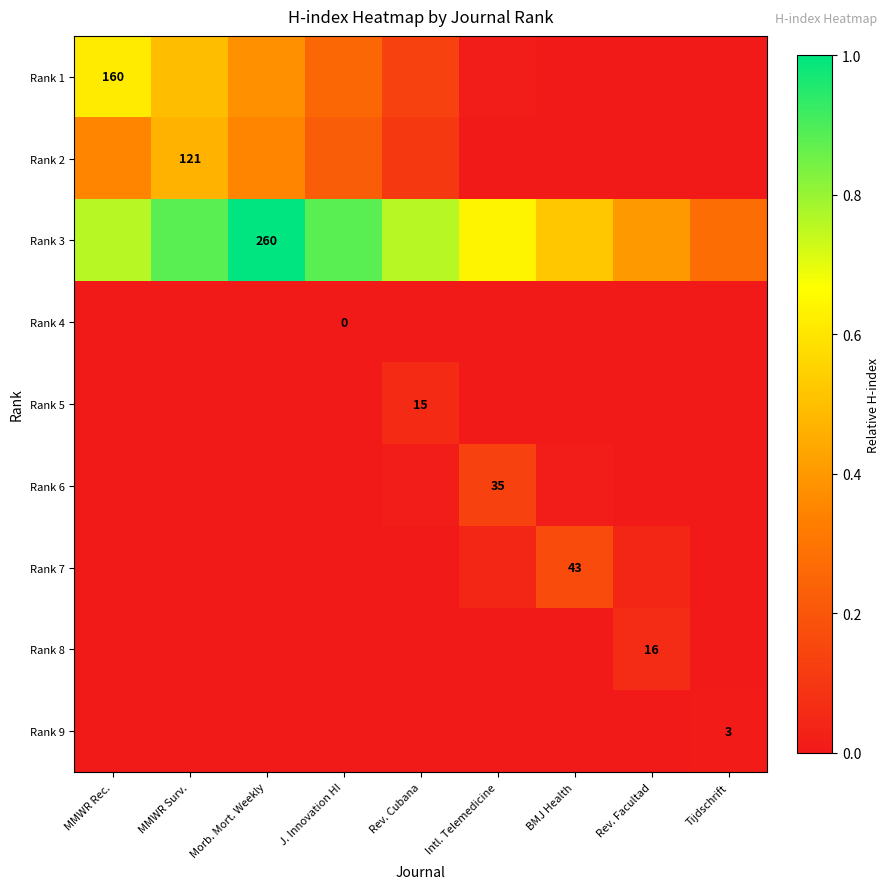

At which label is Rank 3 closest to 0?

Tijdschrift